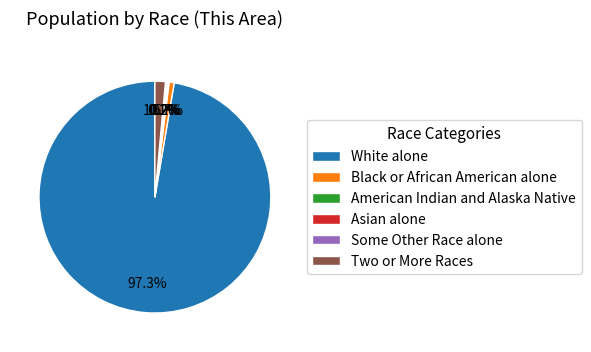

Which category has the biggest portion of the pie?

White alone